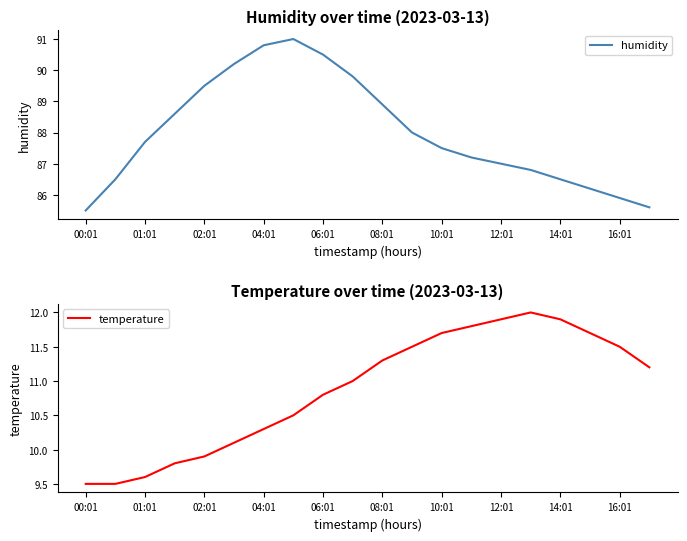

Is it true that humidity equals 19.9 at 19?

False